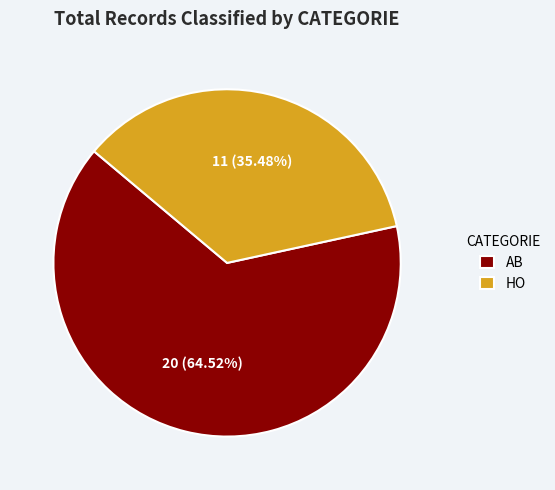

How many segments does this pie chart have?

2